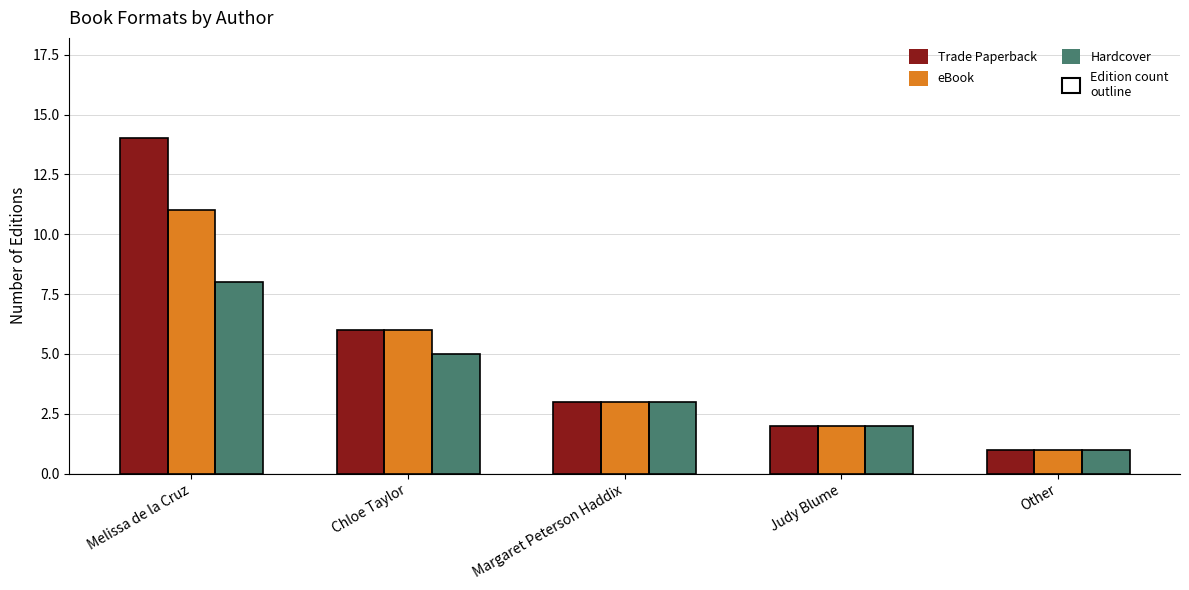

What is the value of the Trade Paperback bar at the 5th from the left?

1